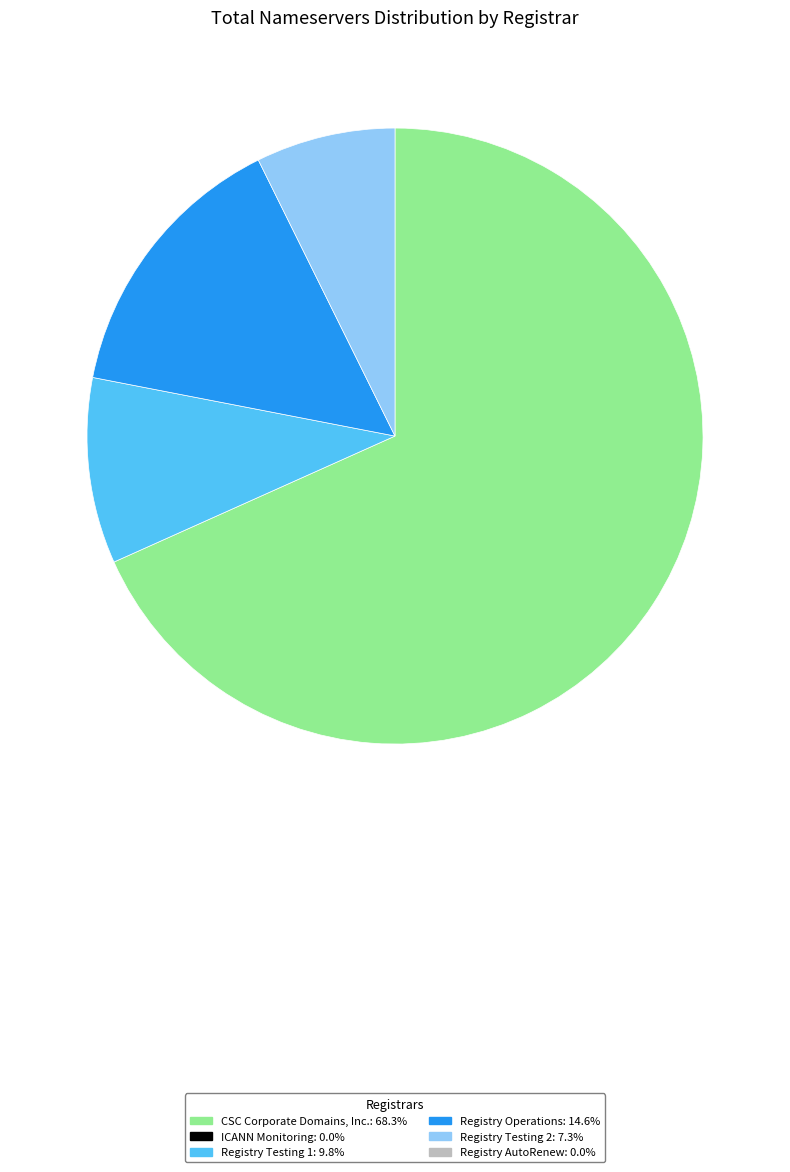

To the nearest percent, what is the difference between the largest and smallest slice percentages?

68%